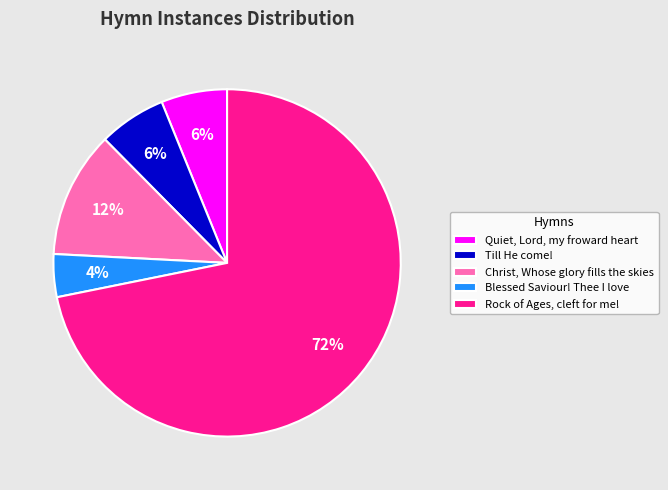

Do Quiet, Lord, my froward heart and Till He come! together represent more than half of the pie?

No